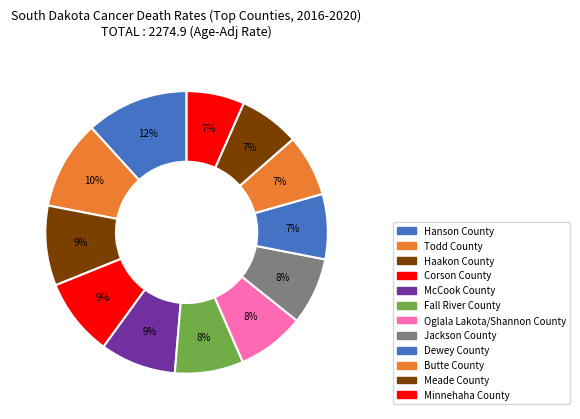

What is the change in value from Fall River County to Dewey County?

-8.9